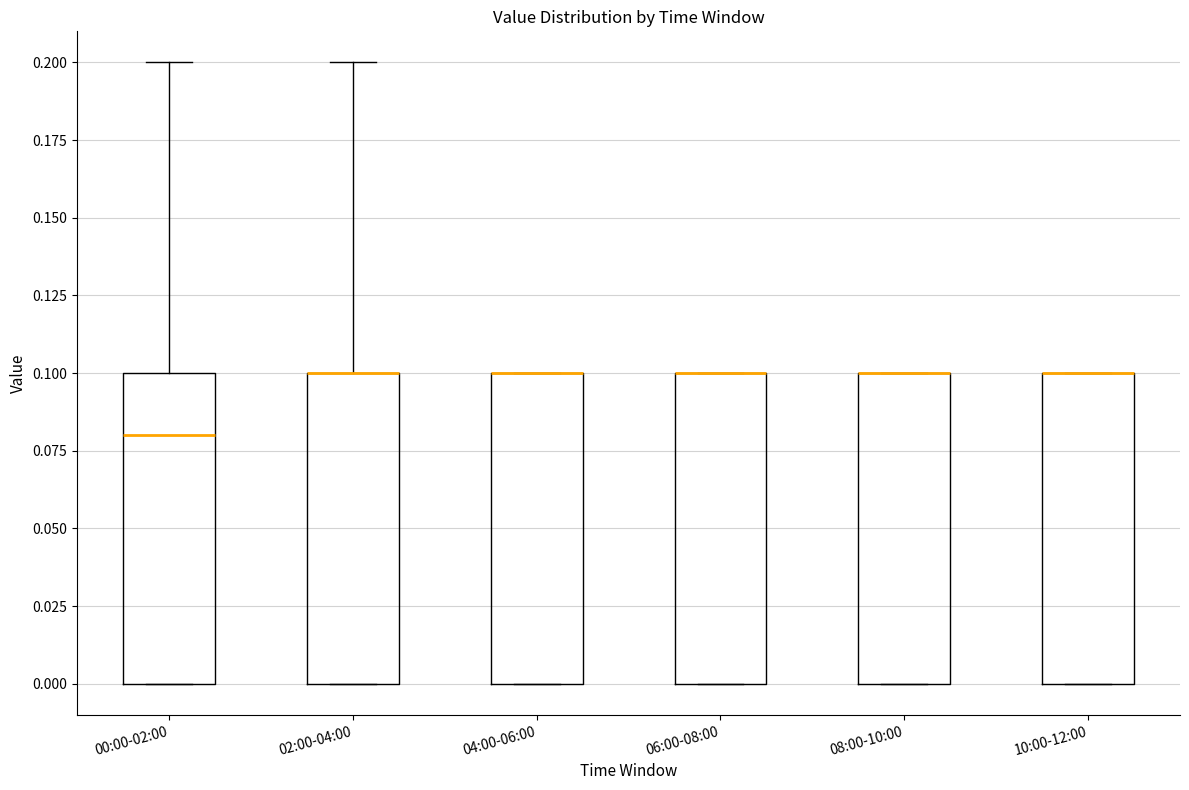

Reading left to right, read every box against the y-axis: the position of its median line, the range the box covers, and the ends of its whiskers. The values are not printed on the chart, so give them approximately, as read against the axis.

00:00-02:00: median 0.08, box 0.00 to 0.10, whiskers 0.00 to 0.20
02:00-04:00: median 0.10 (drawn on the box's upper edge), box 0.00 to 0.10, whiskers 0.00 to 0.20
04:00-06:00: median 0.10 (drawn on the box's upper edge), box 0.00 to 0.10, whiskers 0.00 to 0.10
06:00-08:00: median 0.10 (drawn on the box's upper edge), box 0.00 to 0.10, whiskers 0.00 to 0.10
08:00-10:00: median 0.10 (drawn on the box's upper edge), box 0.00 to 0.10, whiskers 0.00 to 0.10
10:00-12:00: median 0.10 (drawn on the box's upper edge), box 0.00 to 0.10, whiskers 0.00 to 0.10